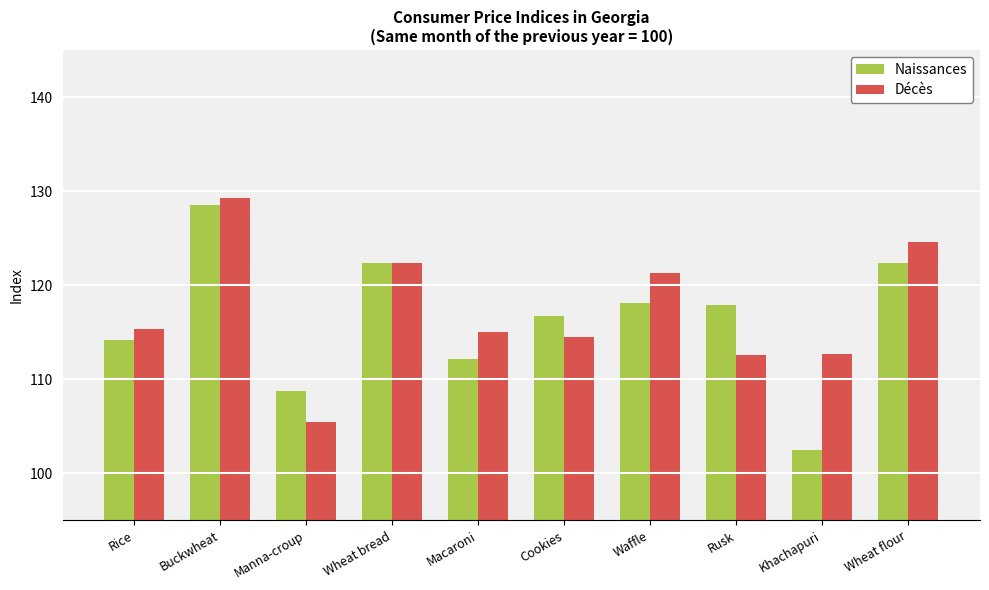

What is the sum of the Décès values at Rusk and Wheat bread?

234.9